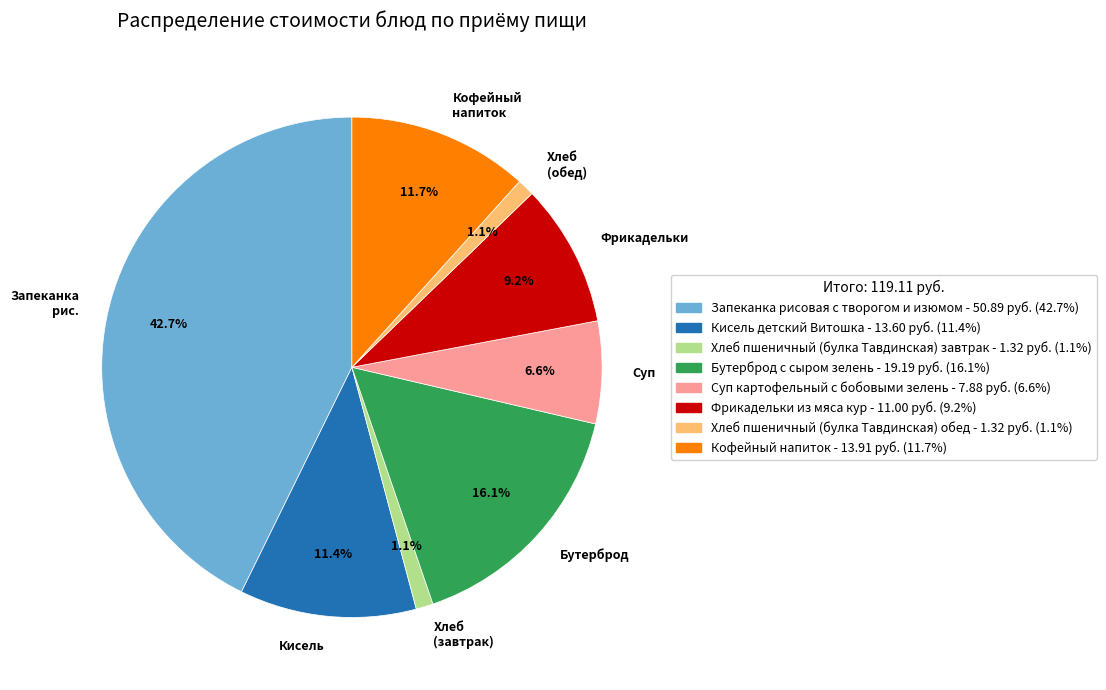

How many segments does this pie chart have?

8